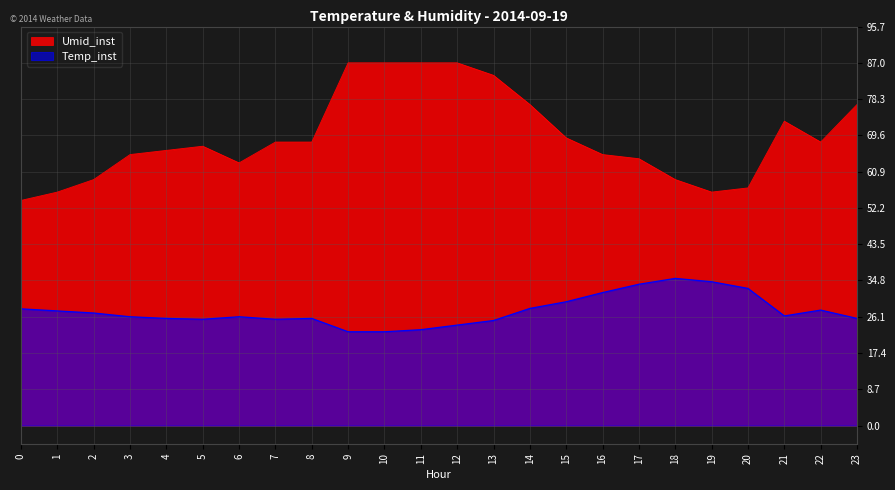

Read the Temp_inst value at 7.

25.5